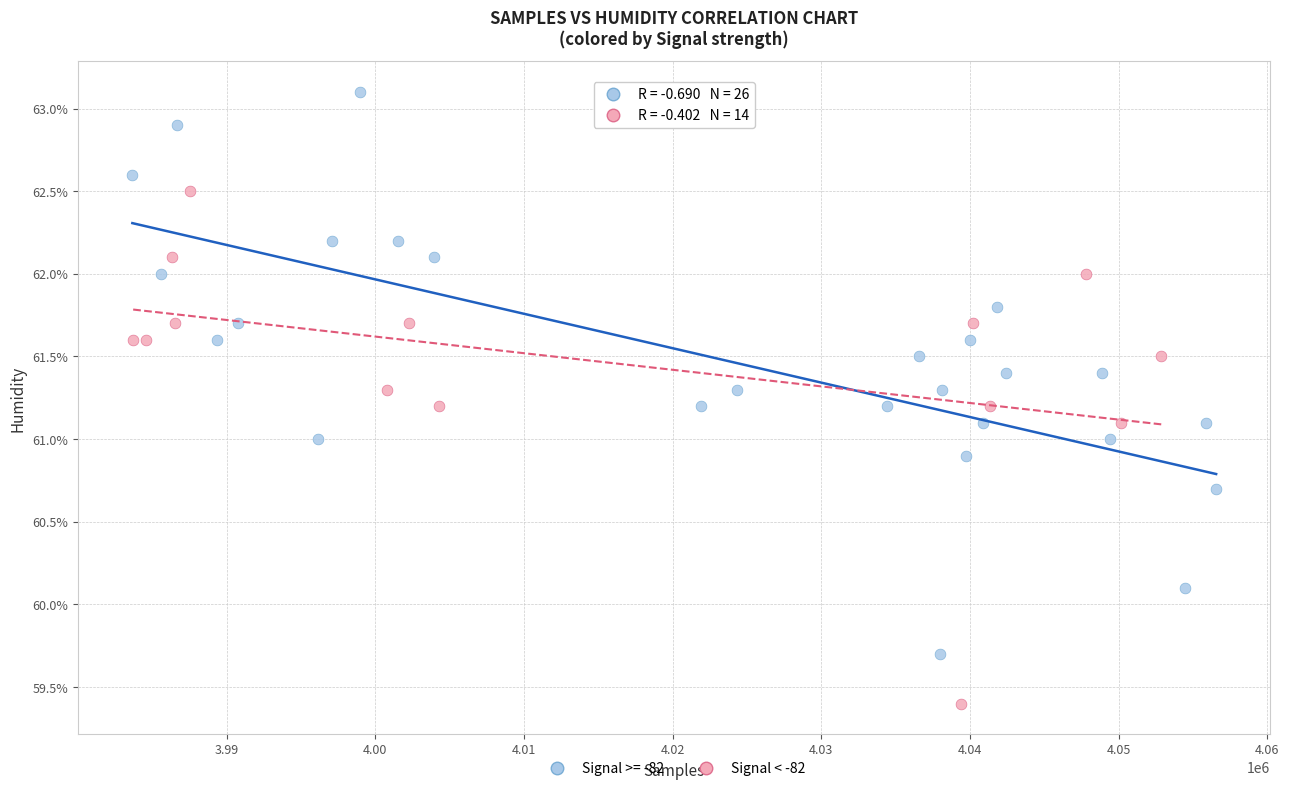

Which series reaches the maximum Y coordinate?

Signal >= -82